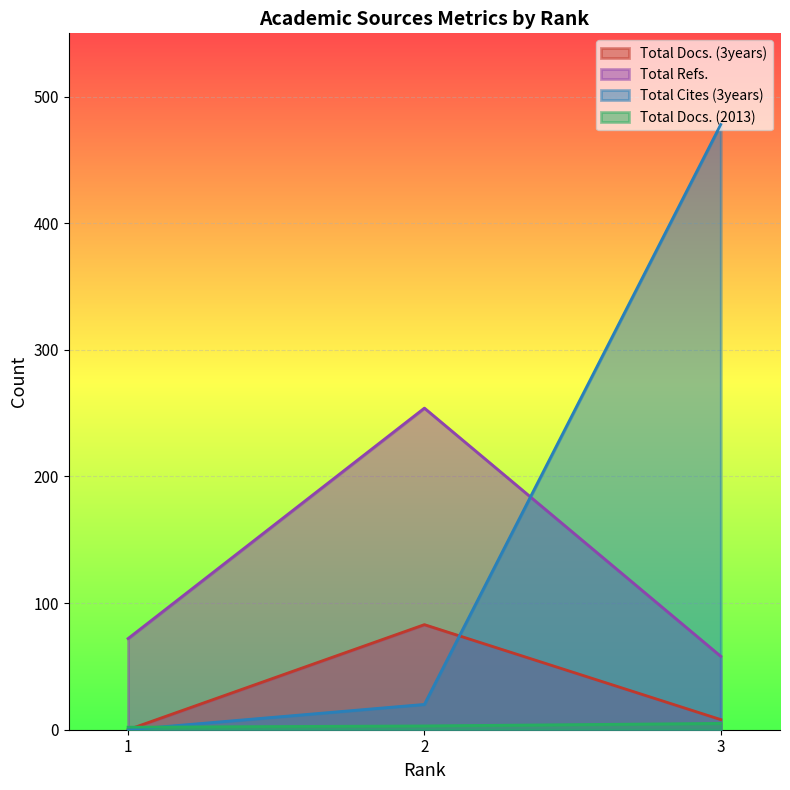

The Total Docs. (2013) series shows 5 at 3. True or false?

True